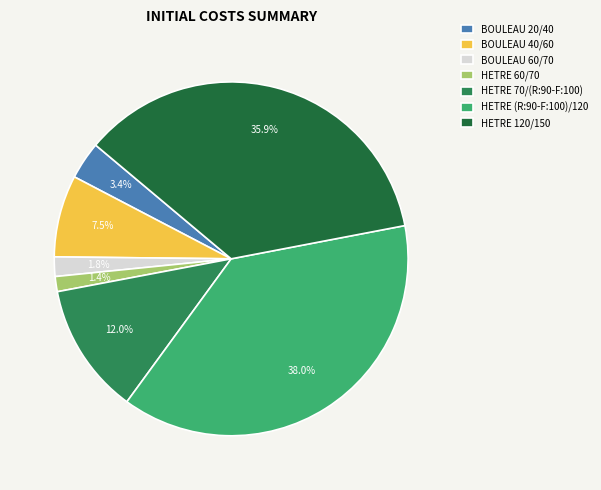

How many segments does this pie chart have?

7